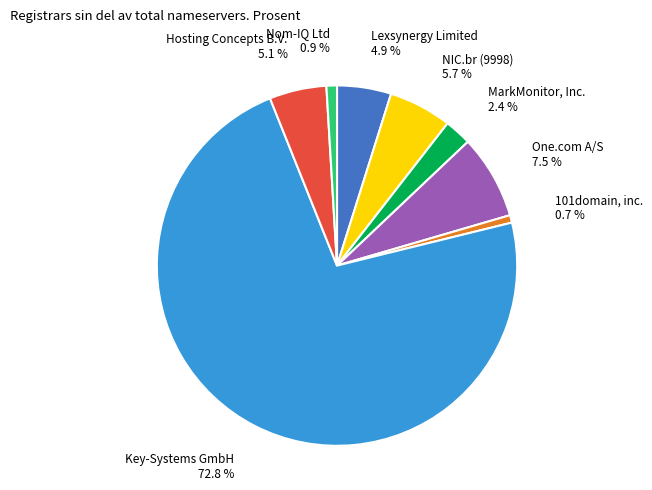

Count the number of slices in the pie.

8